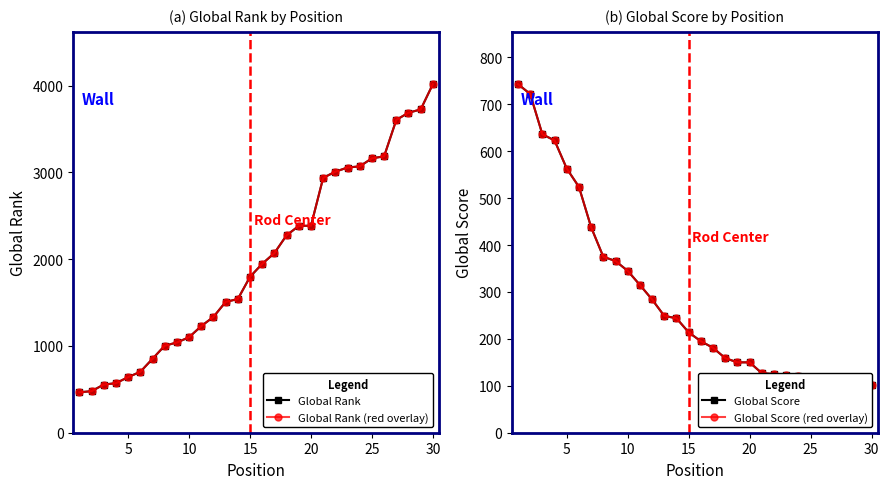

What is the maximum value shown in the chart?

4018